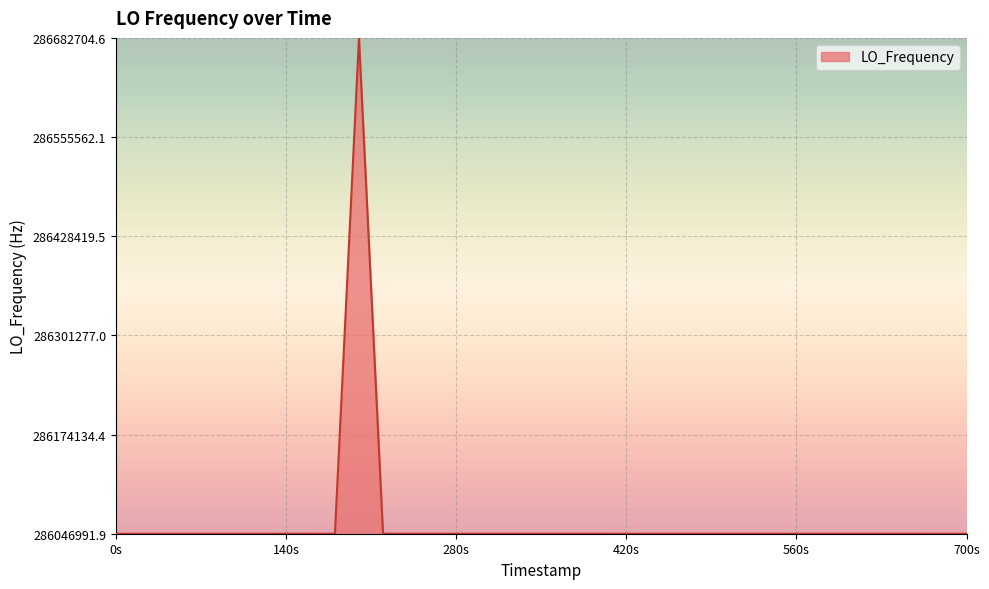

What is the smallest value displayed?

286046993.9